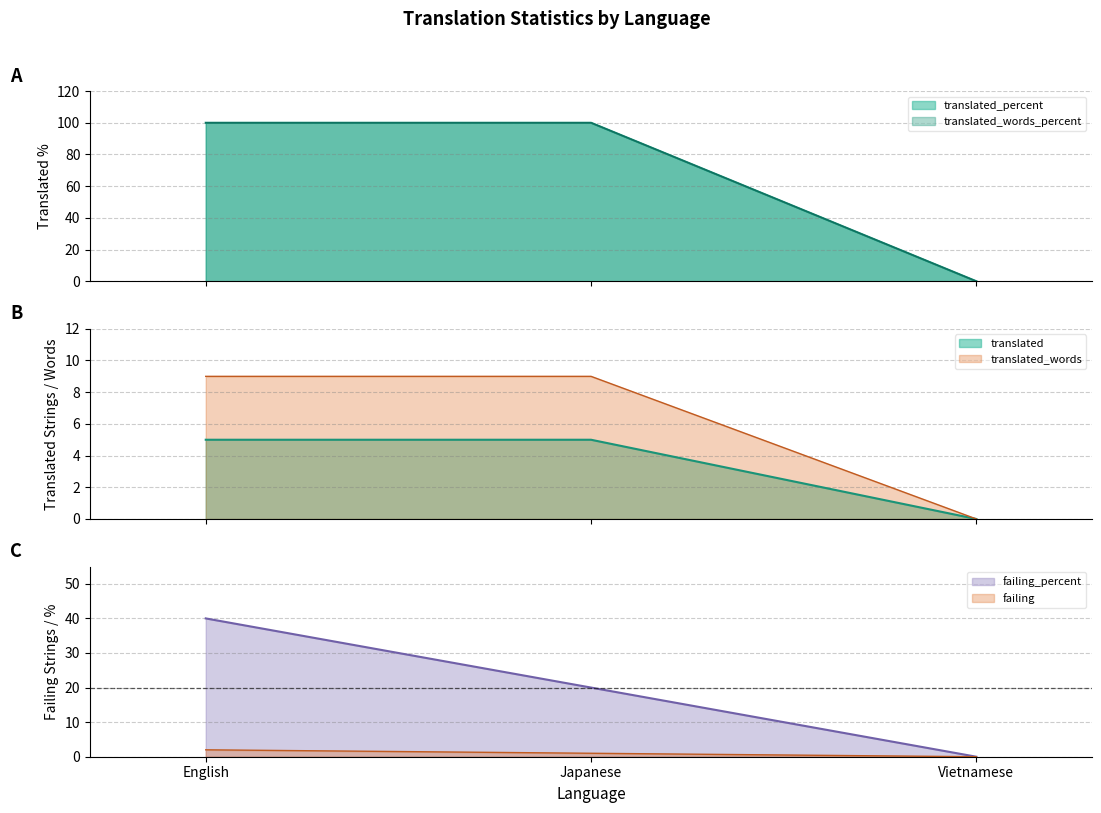

What is the label of the 2nd point from the right?

Japanese